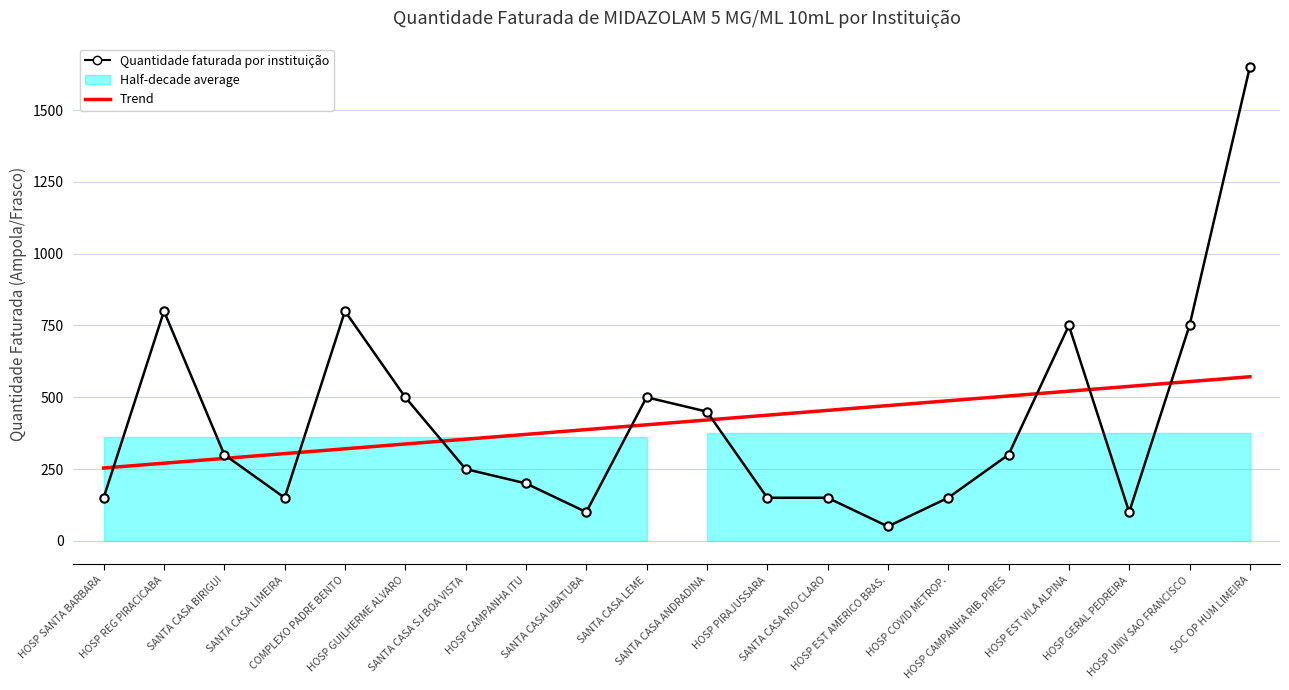

How many times do Trend and Quantidade faturada por instituição cross each other?

9